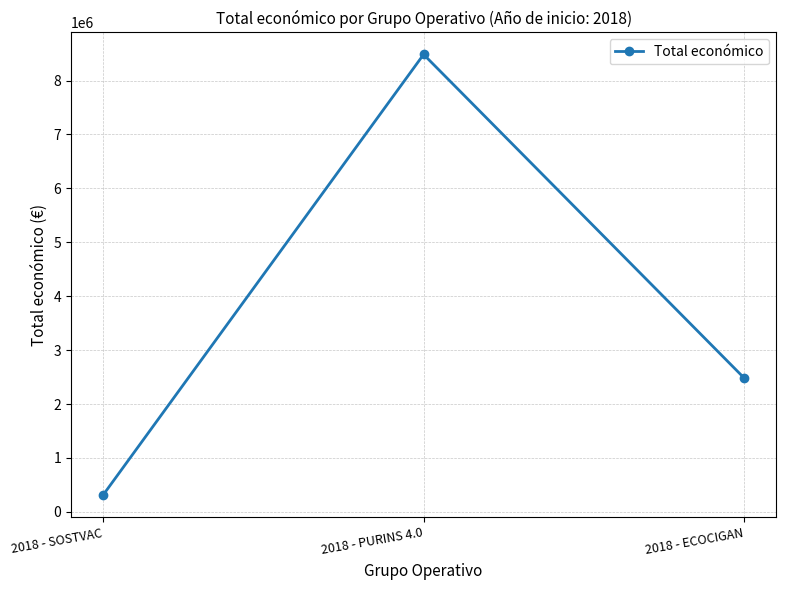

Does the chart have visible grid lines?

Yes